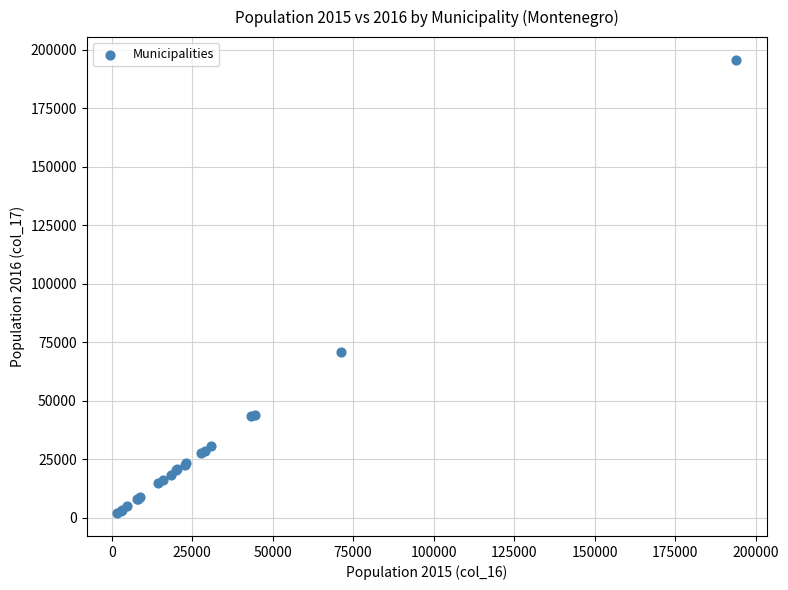

What Y value in the scatter plot is closest to 98758?

70596.0